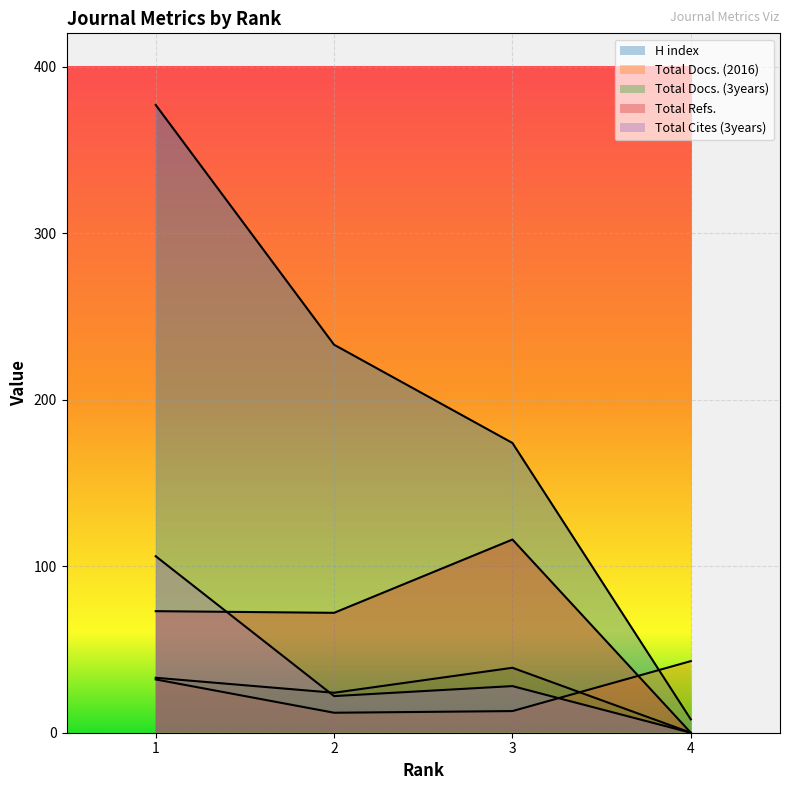

Rank the categories by Total Refs. value from lowest to highest.

4, 2, 1, 3